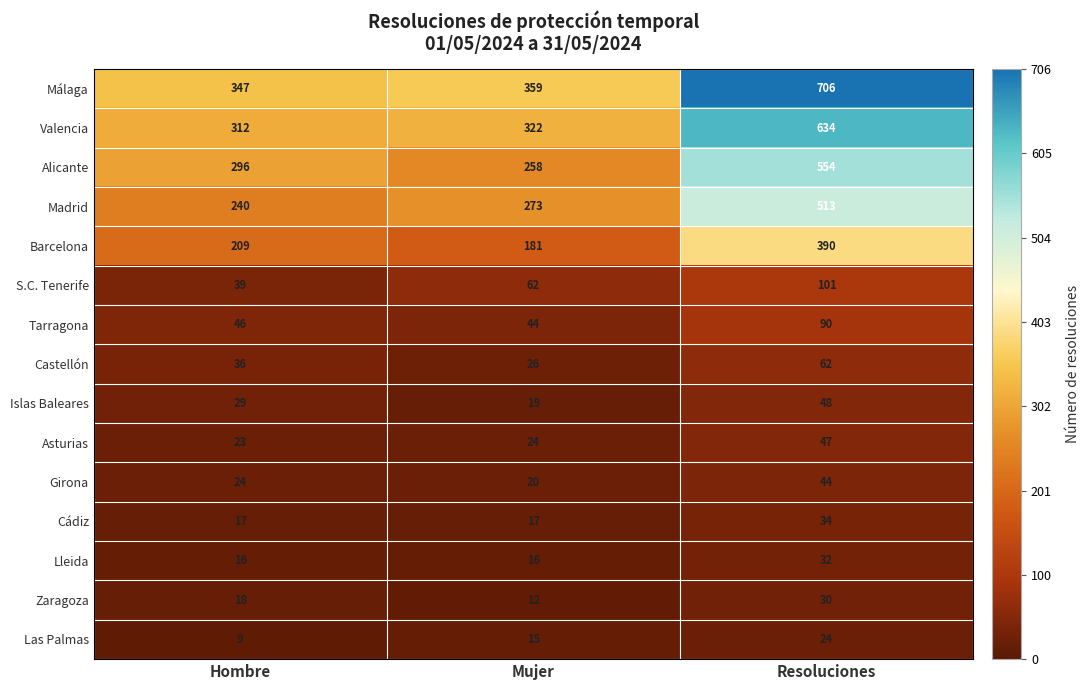

Count the number of categories in the chart.

3